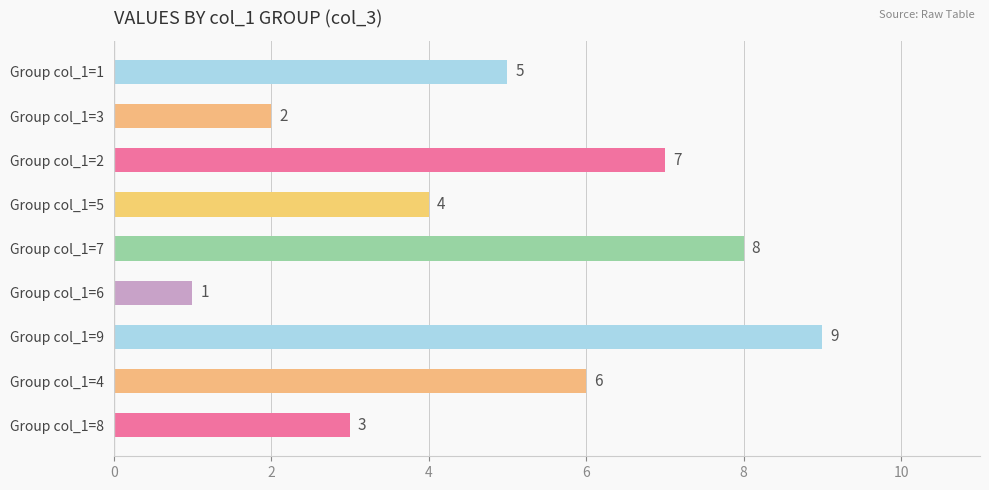

List the labels in order of value, largest first.

Group col_1=9, Group col_1=7, Group col_1=2, Group col_1=4, Group col_1=1, Group col_1=5, Group col_1=8, Group col_1=3, Group col_1=6